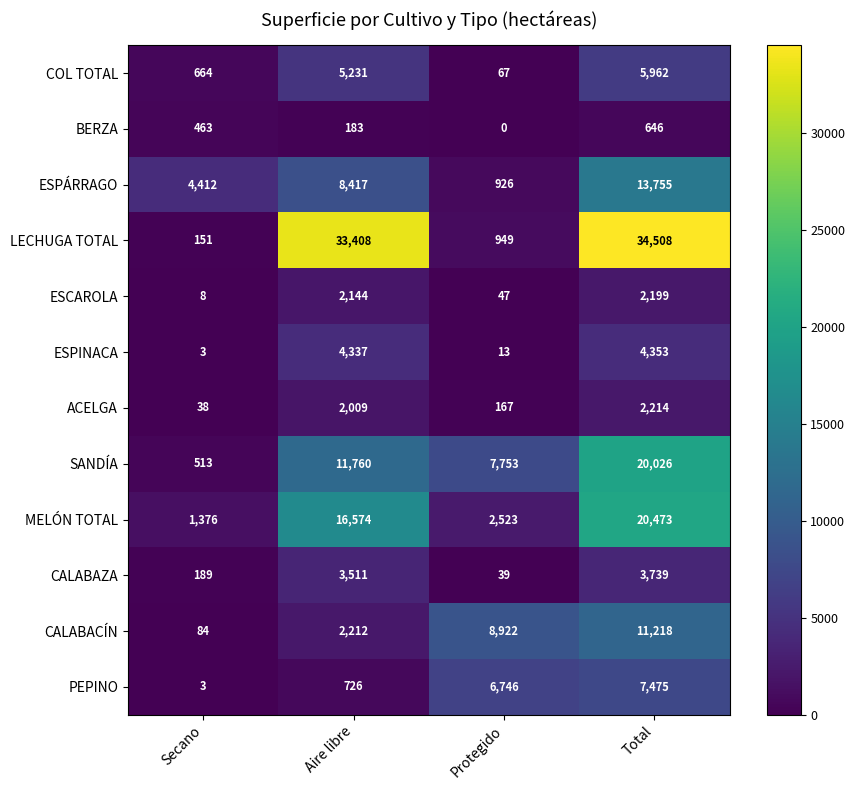

What is the spread (max minus min) of values at Total?

33862